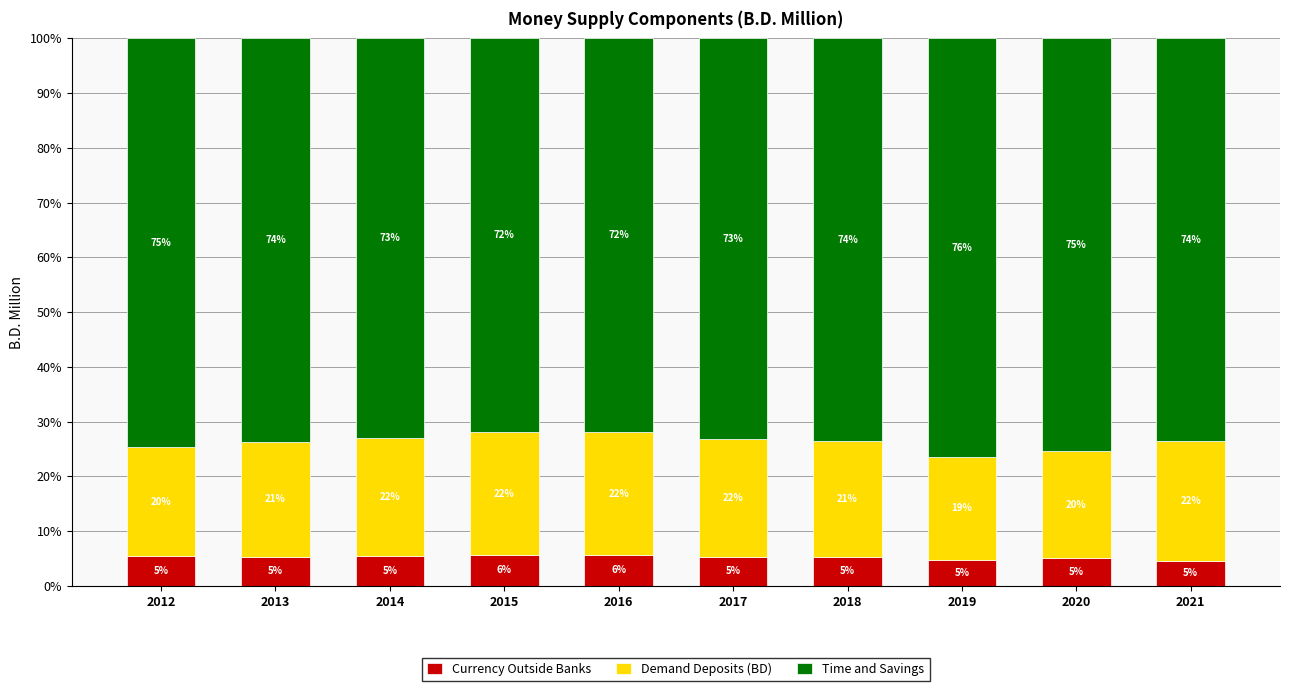

The value of Currency Outside Banks at 2014 is 5.4. True or false?

True